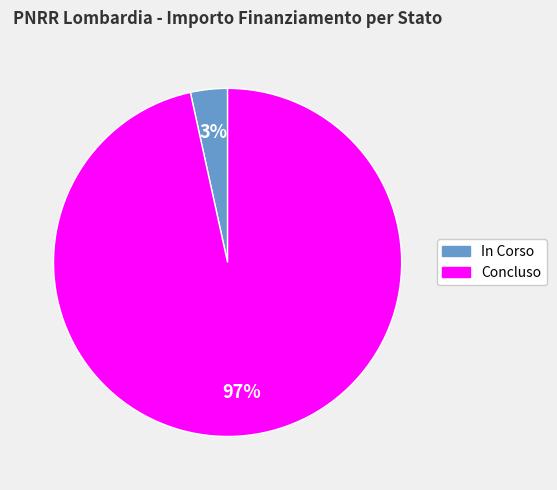

Do In Corso and Concluso together represent more than half of the pie?

Yes